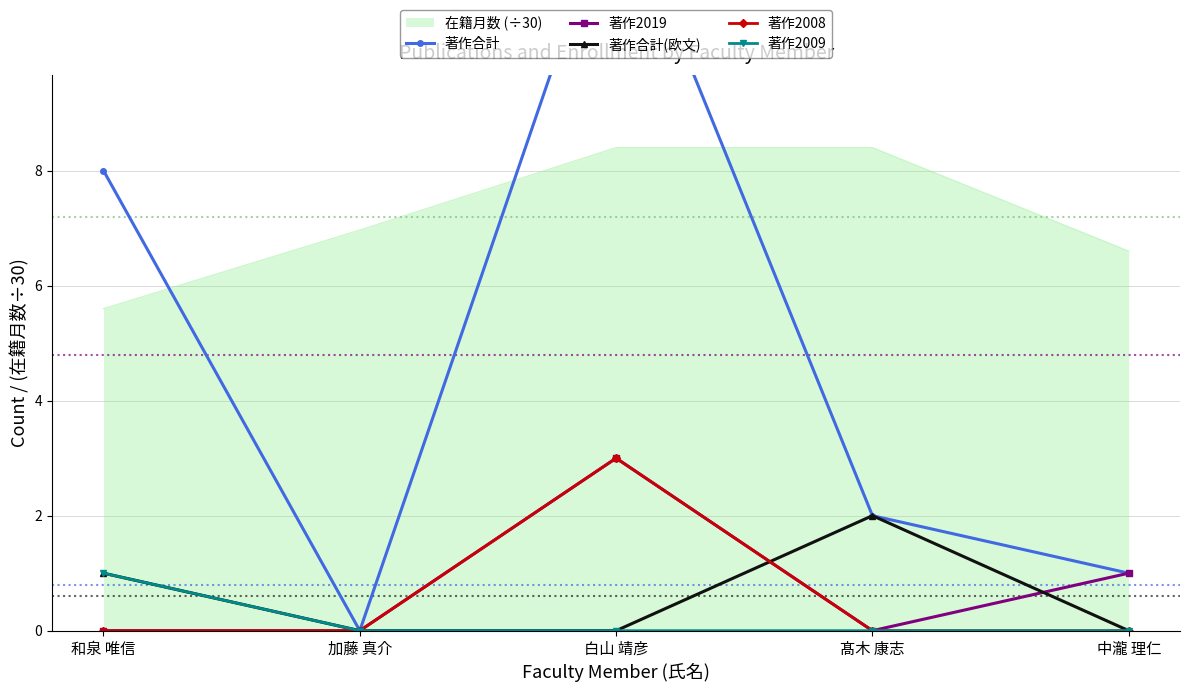

What position from the left is 髙木 康志?

4